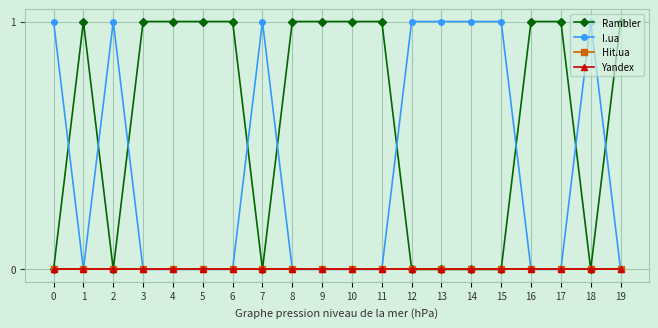

Between 11 and 17, which series saw the biggest shift?

Rambler